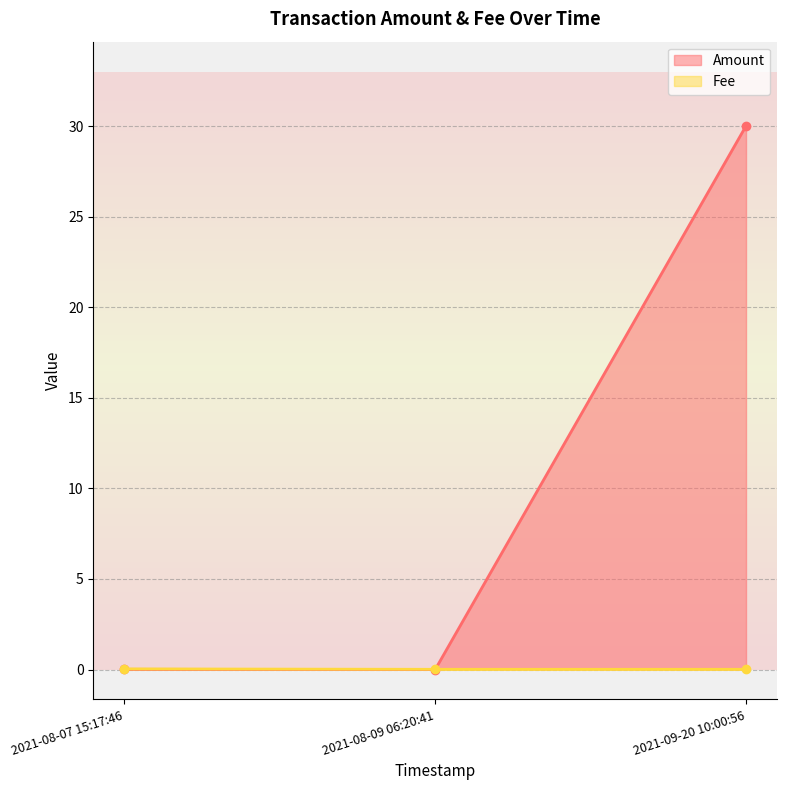

Which series has the widest spread of values?

Amount